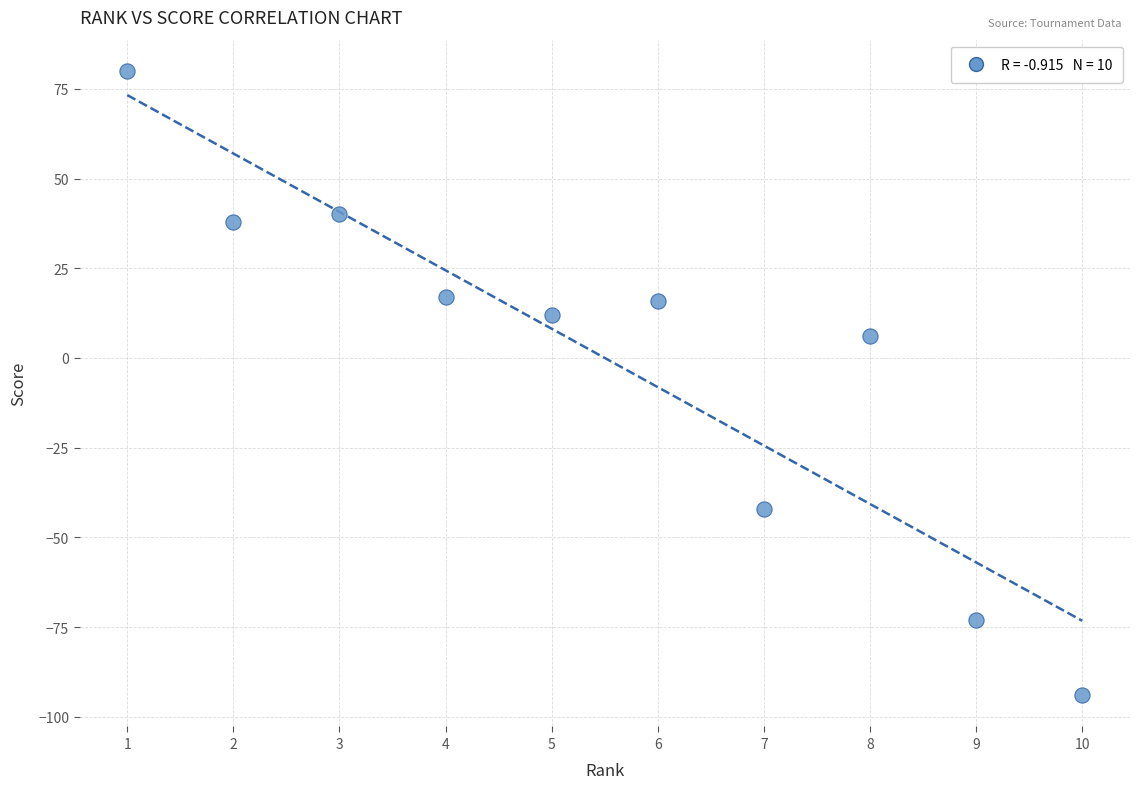

What Y value in the scatter plot is closest to -7?

6